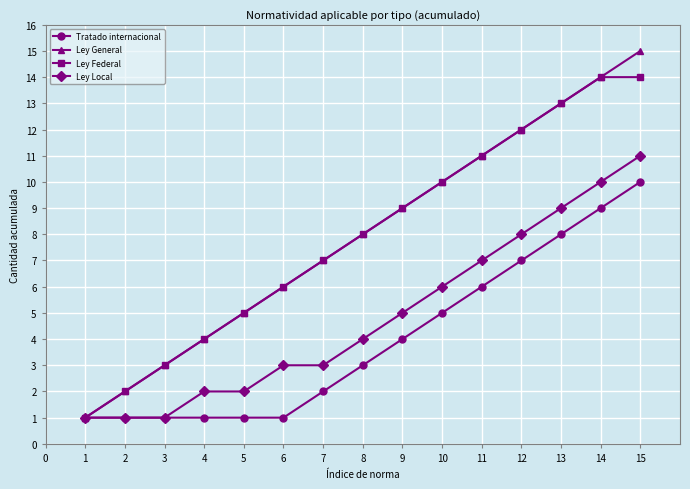

What is the value of the Ley Local point at the 8th from the left?

4